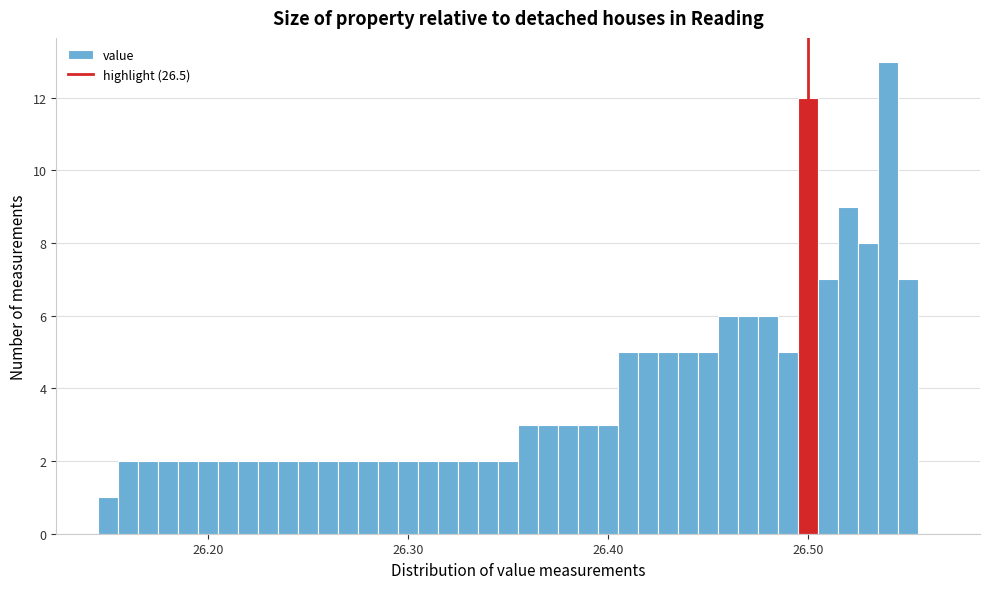

Around what value on the x-axis is the tallest bar? Give the approximate position of its centre, as read against the axis.

26.54